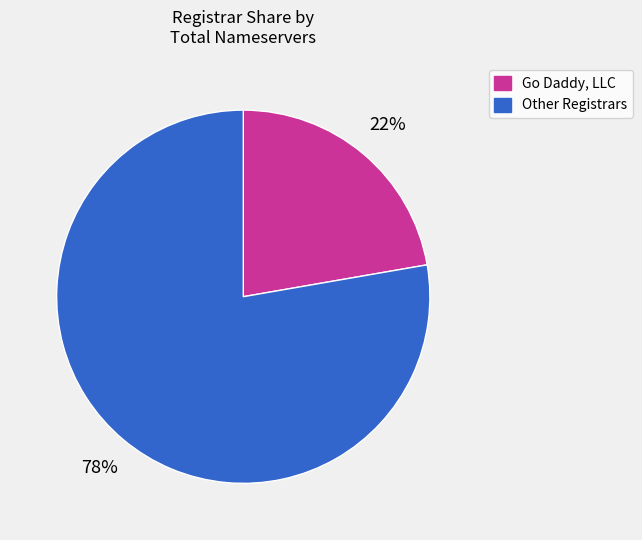

Is there a majority slice in this chart?

Yes